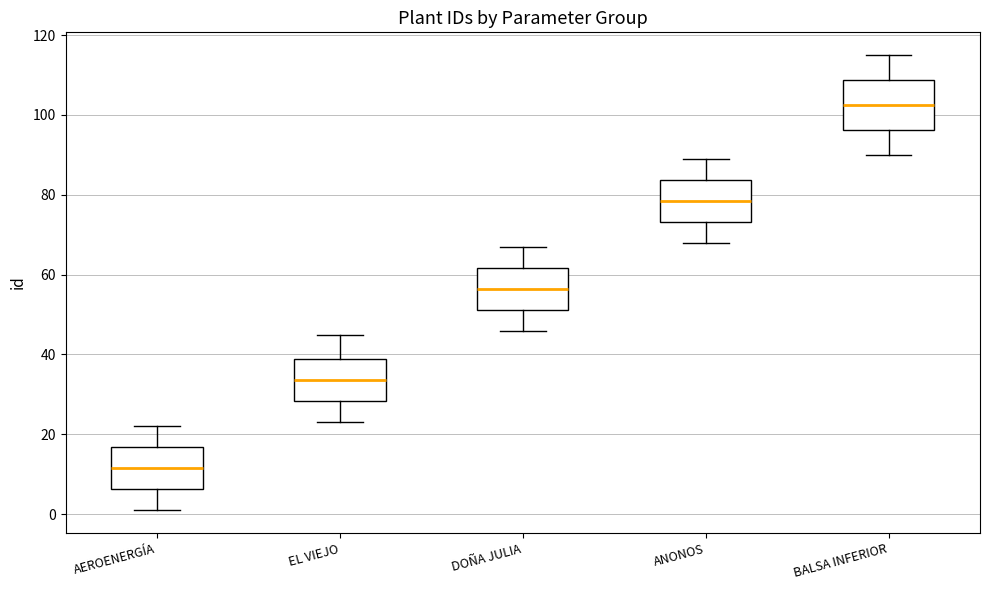

Which box has the lowest median line?

AEROENERGÍA